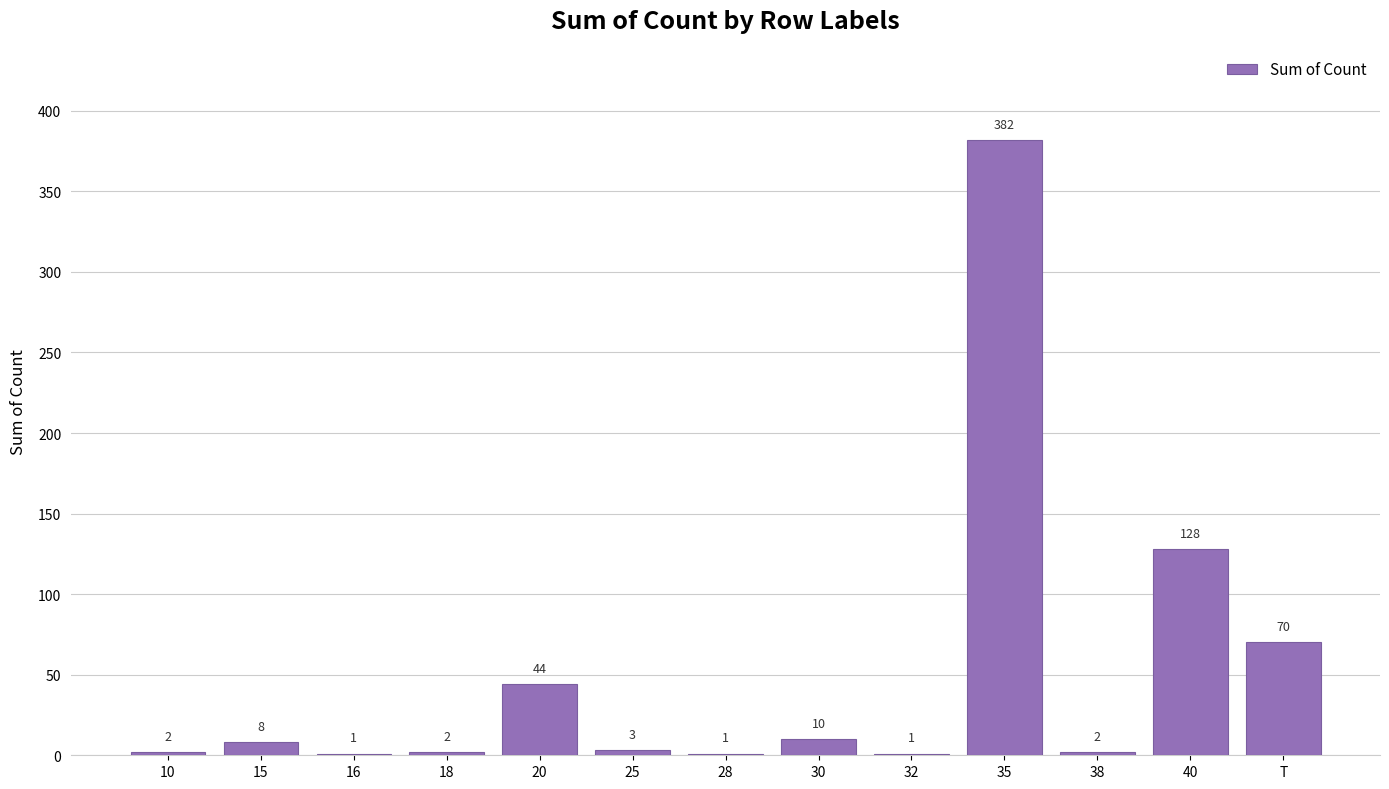

How many data points does each series have?

13